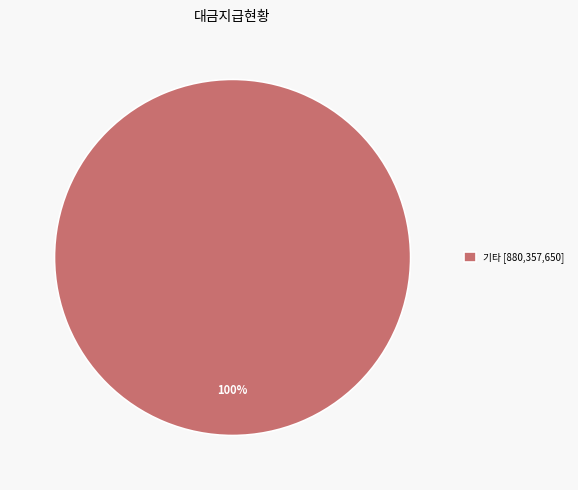

What percentage is the 기타 [880,357,650] slice, to the nearest percent?

100%